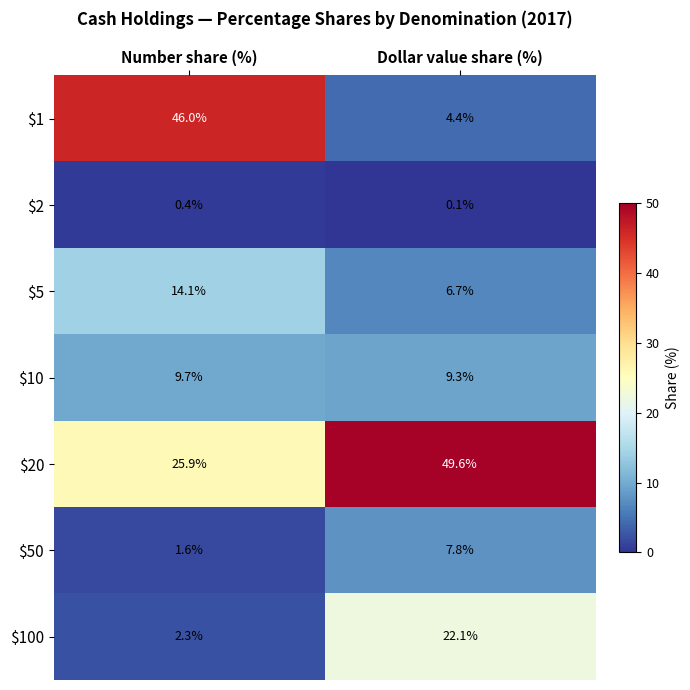

True or false: $100 has a value of 2.3 at Number share (%).

True